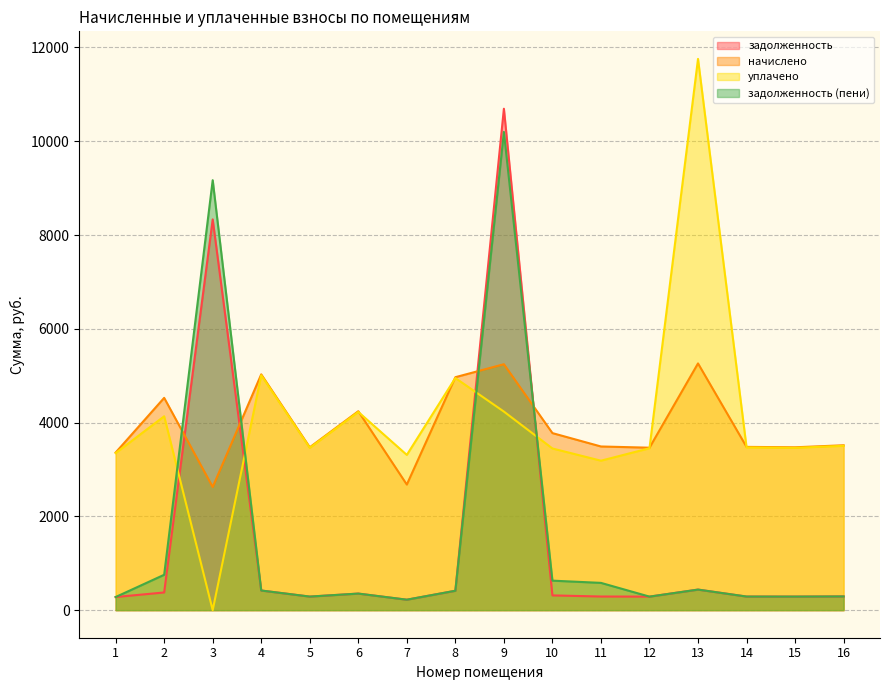

In уплачено, how many points are lower than both neighbors (excluding endpoints)?

5